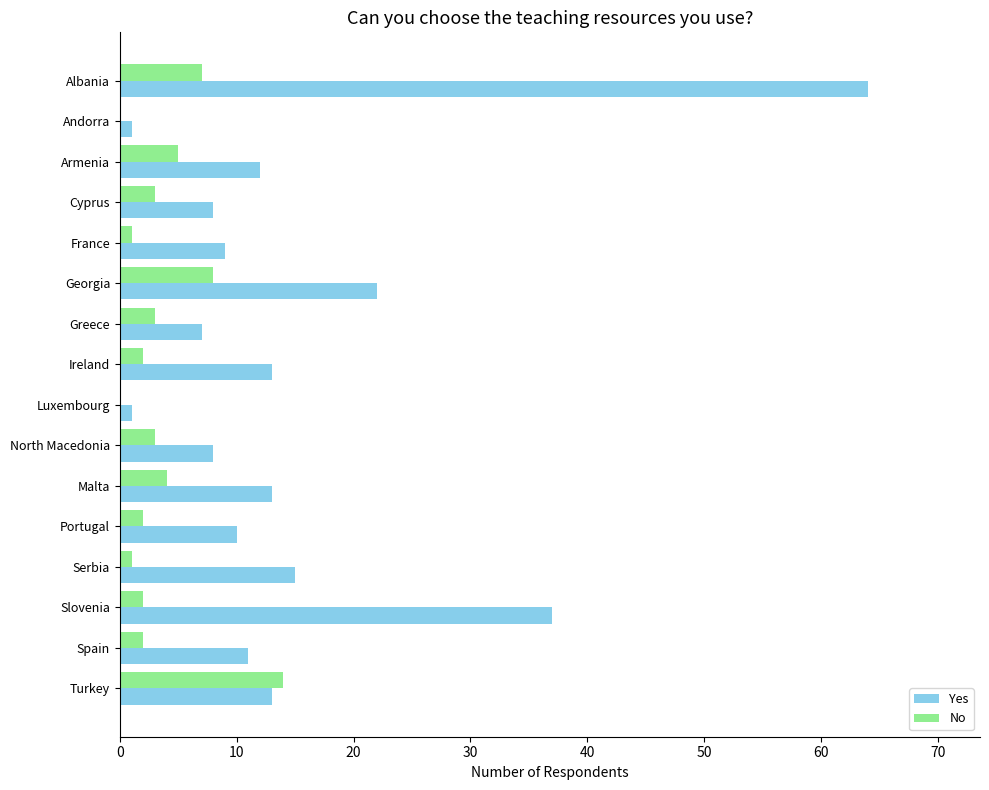

Which series has the largest total across all categories?

Yes